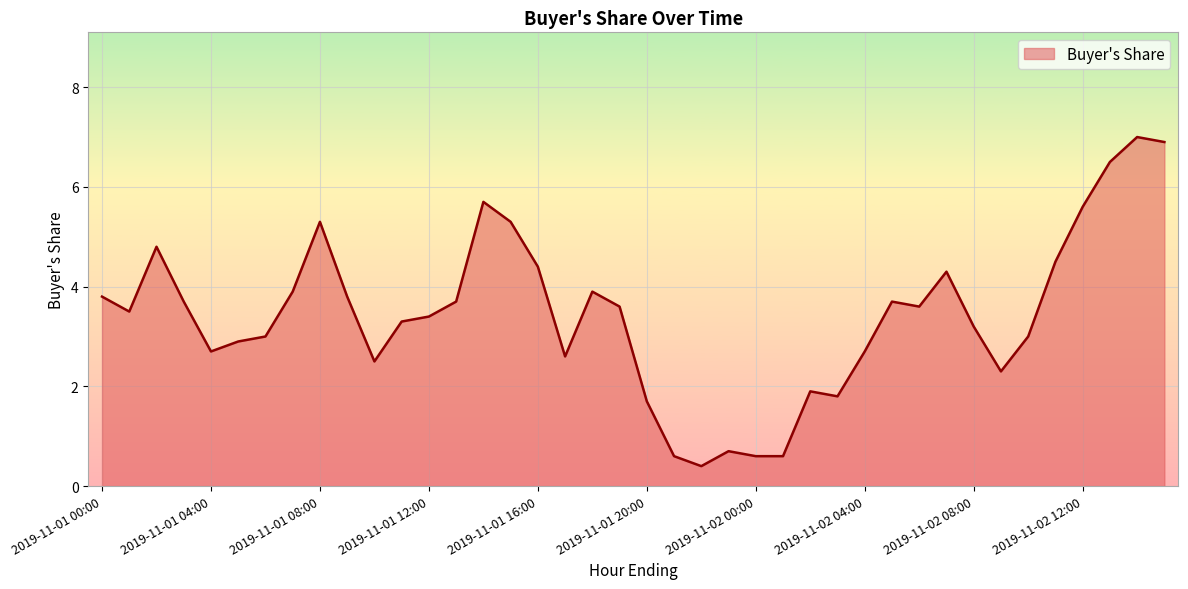

What is the maximum value shown in the chart?

7.0